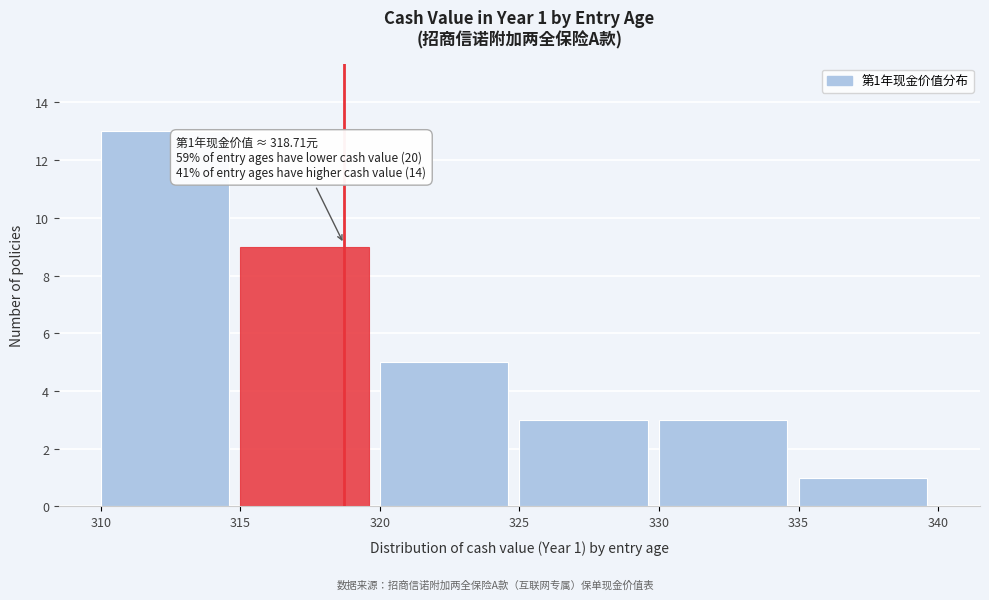

Over which range of the x-axis is the bar tallest?

310 to 315